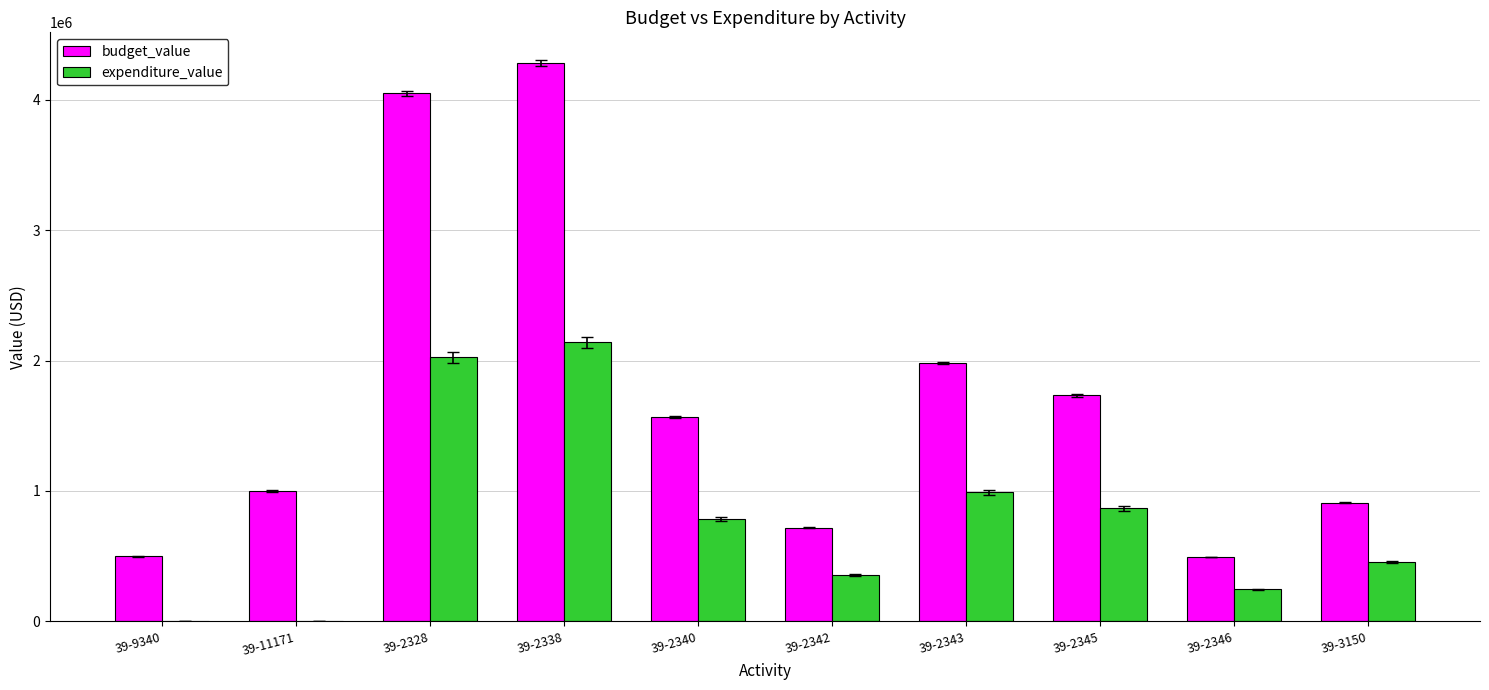

What is the maximum value for budget_value?

4280200